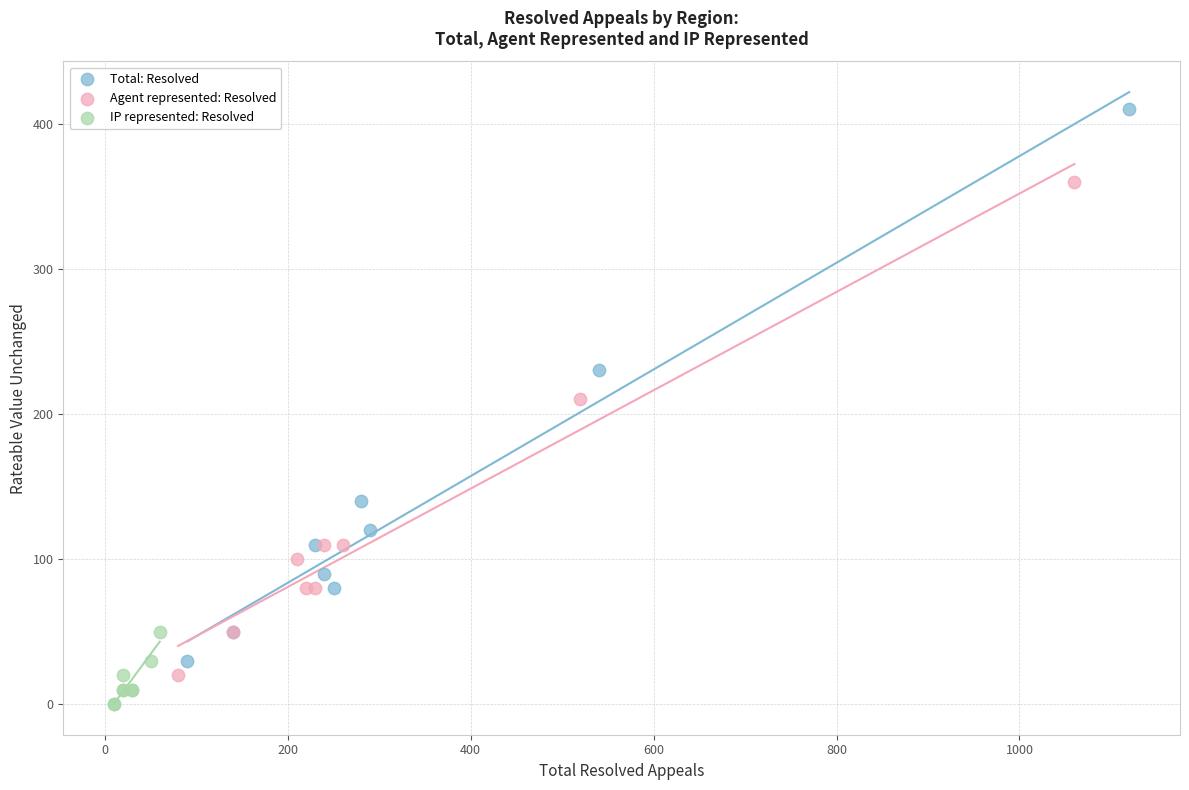

Which series reaches the minimum Y coordinate?

IP represented: Resolved